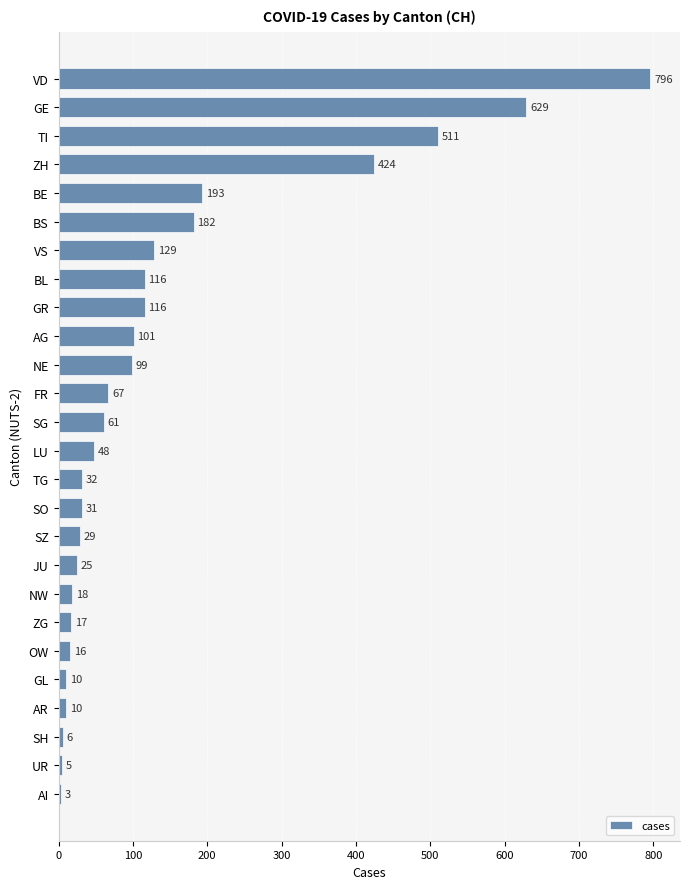

Which category has the highest value across all series?

VD